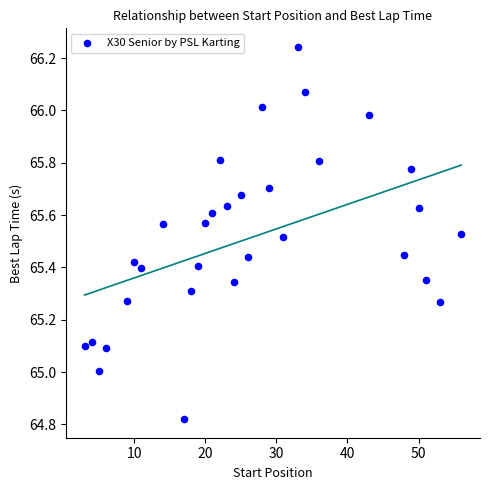

What is the range of X values (max minus min)?

53.0